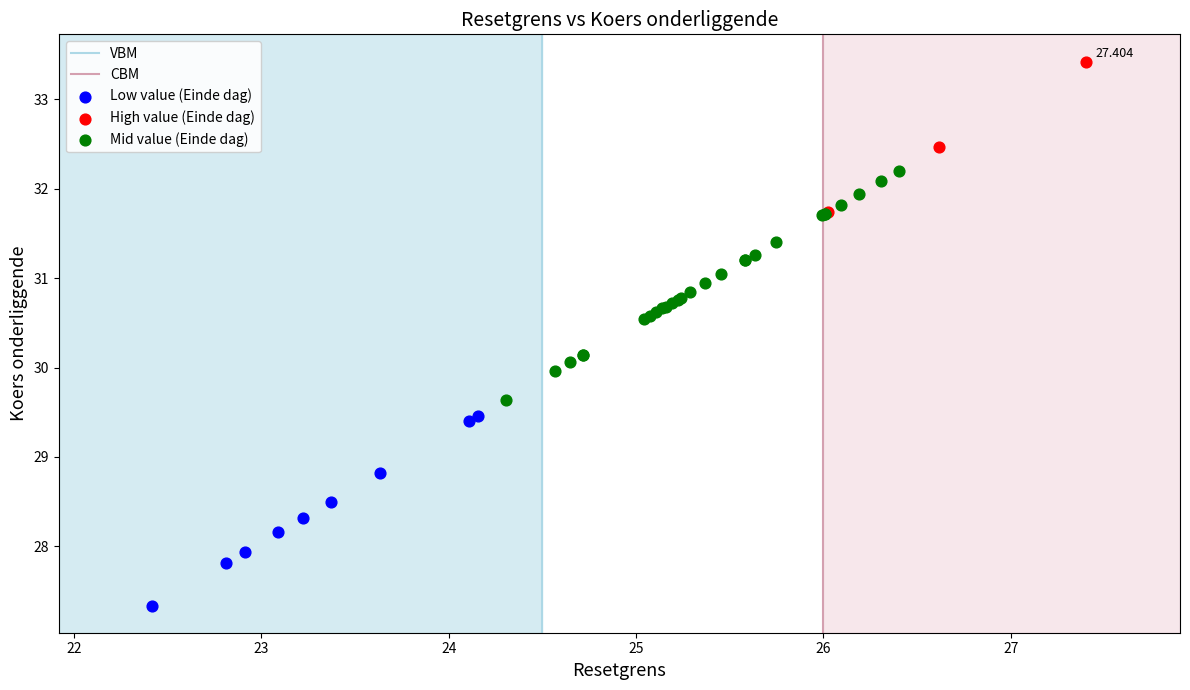

Which series reaches the minimum Y coordinate?

Low value (Einde dag)